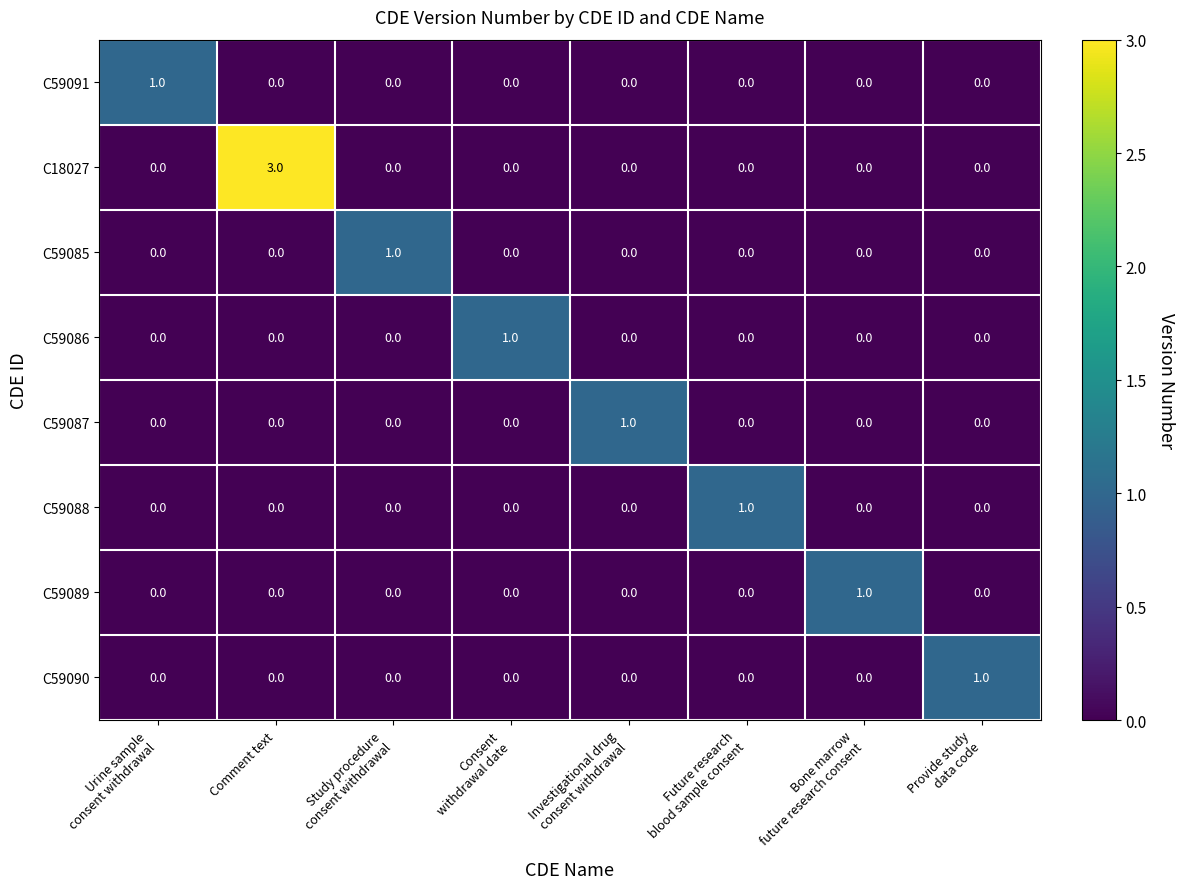

Which series has the largest total across all categories?

C18027